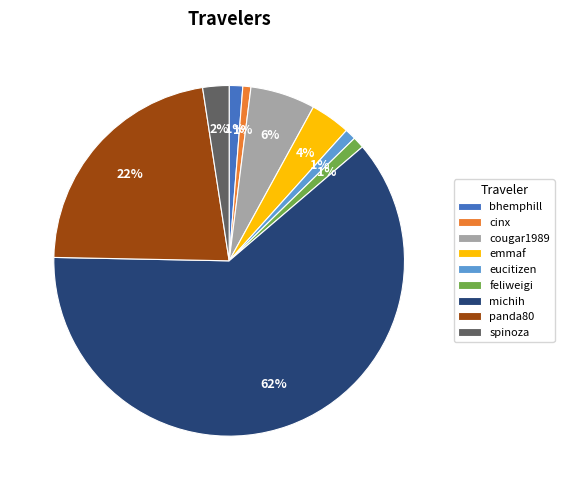

To the nearest percent, what portion does eucitizen represent?

1%